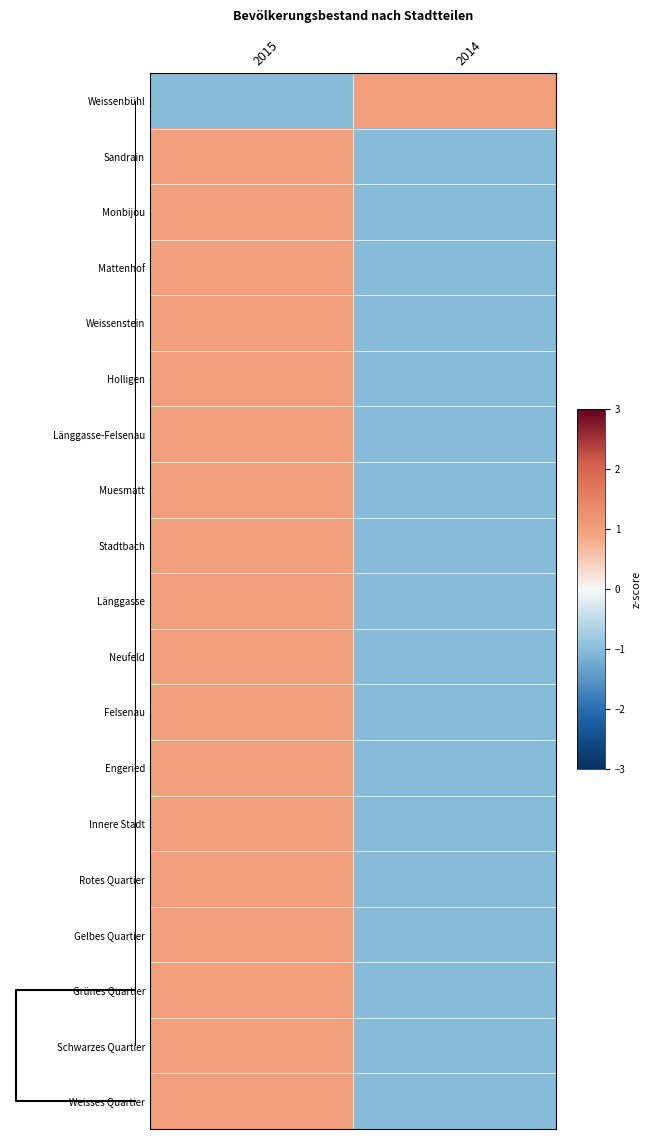

Reading left to right, what are all the values shown in this chart?

Weissenbühl: 2015=-1	2014=1
Sandrain: 2015=1	2014=-1
Monbijou: 2015=1	2014=-1
Mattenhof: 2015=1	2014=-1
Weissenstein: 2015=1	2014=-1
Holligen: 2015=1	2014=-1
Länggasse-Felsenau: 2015=1	2014=-1
Muesmatt: 2015=1	2014=-1
Stadtbach: 2015=1	2014=-1
Länggasse: 2015=1	2014=-1
Neufeld: 2015=1	2014=-1
Felsenau: 2015=1	2014=-1
Engeried: 2015=1	2014=-1
Innere Stadt: 2015=1	2014=-1
Rotes Quartier: 2015=1	2014=-1
Gelbes Quartier: 2015=1	2014=-1
Grünes Quartier: 2015=1	2014=-1
Schwarzes Quartier: 2015=1	2014=-1
Weisses Quartier: 2015=1	2014=-1